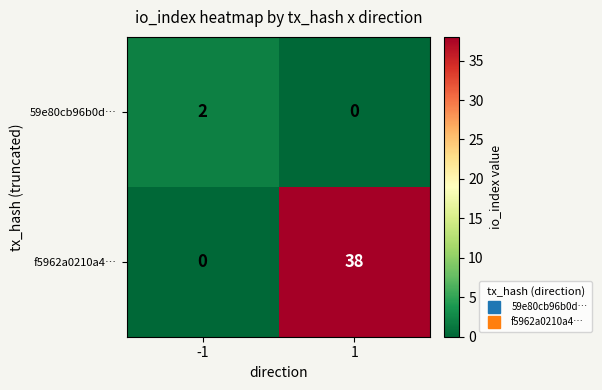

List the series in order of their overall mean, lowest first.

59e80cb96b0d…, f5962a0210a4…